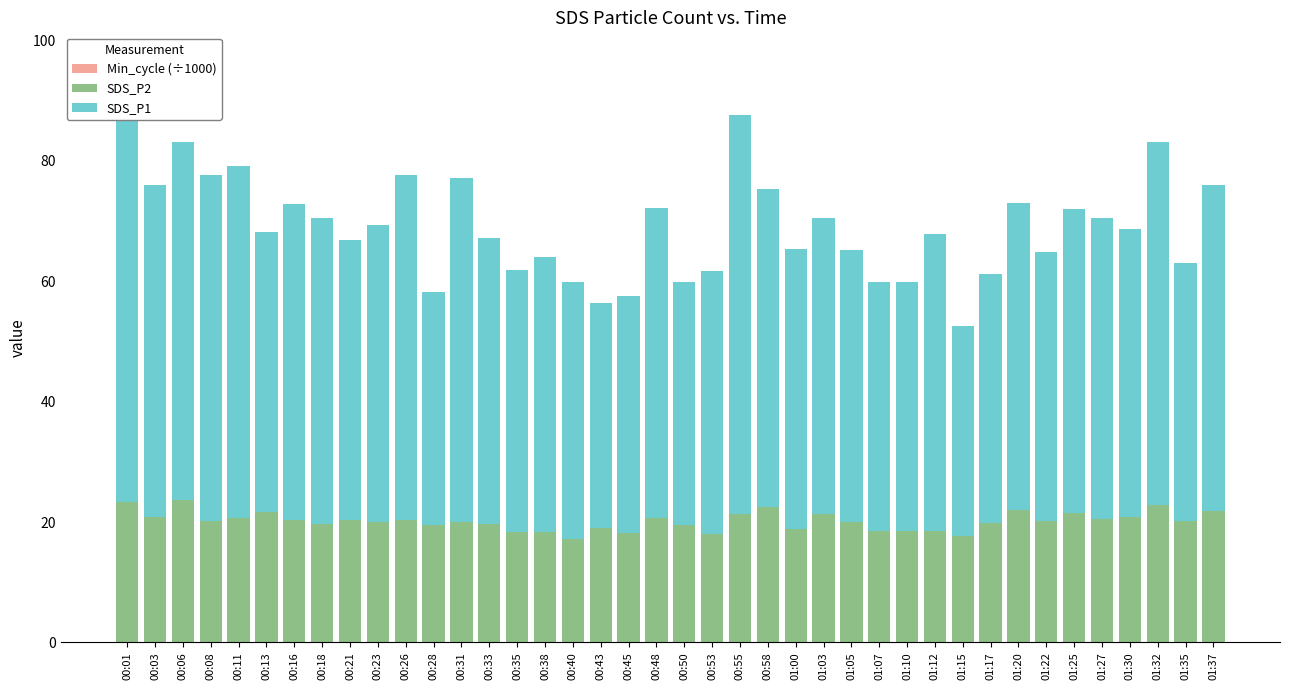

Which label corresponds to the largest value in the chart?

00:01